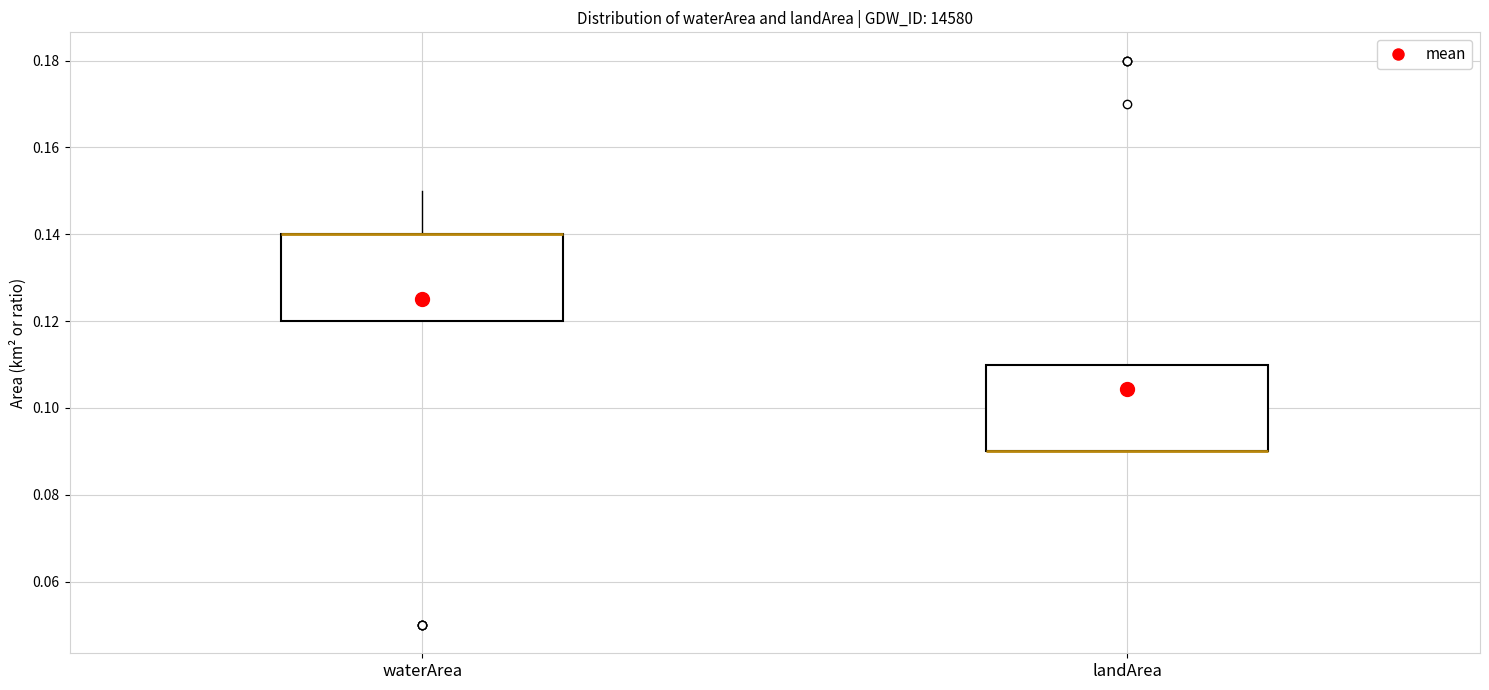

Reading left to right, read every box against the y-axis: the position of its median line, the range the box covers, and the ends of its whiskers. The values are not printed on the chart, so give them approximately, as read against the axis.

waterArea: median 0.14 (drawn on the box's upper edge), box 0.12 to 0.14, whiskers 0.12 to 0.15
landArea: median 0.09 (drawn on the box's lower edge), box 0.09 to 0.11, whiskers 0.09 to 0.11